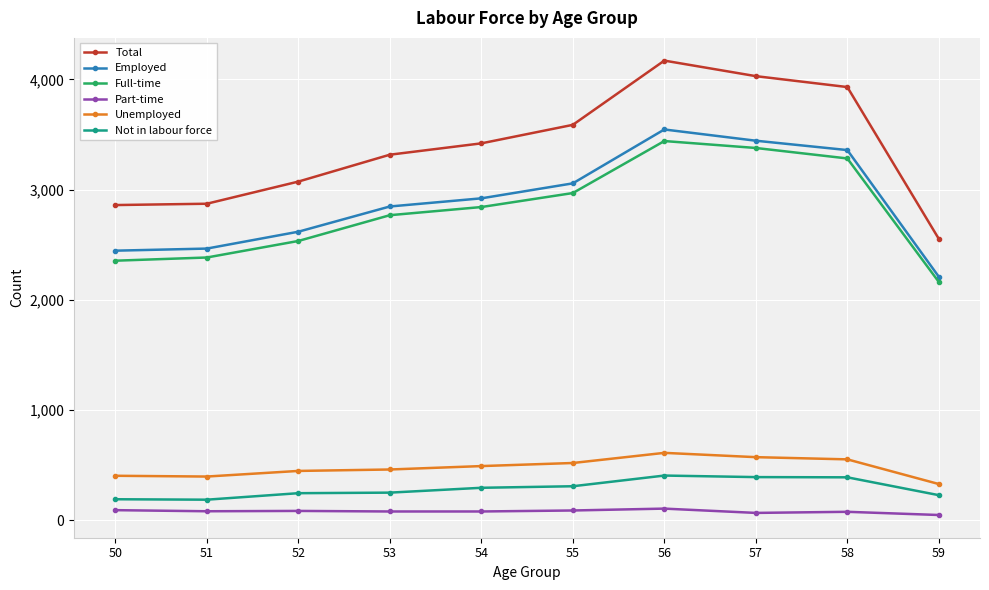

Is the value of Part-time at 56 greater than the value of Unemployed at 55?

No